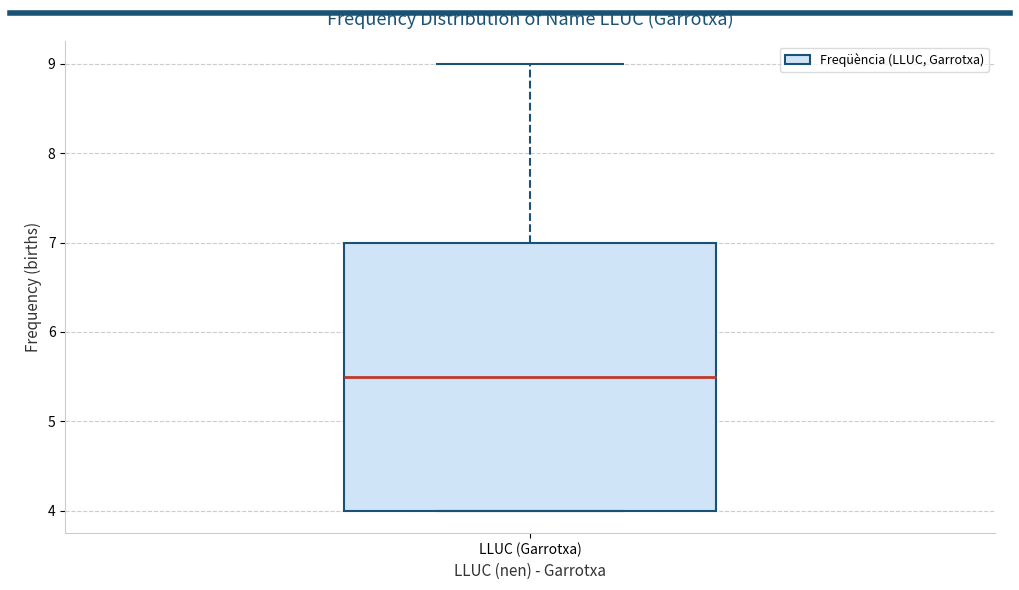

Transcribe this box plot: give where the median line is, the range the box spans, and where the two whiskers end, as read against the y-axis. The values are not printed on the chart, so give them approximately, as read against the axis.

median 5.5, box 4.0 to 7.0, whiskers 4.0 to 9.0